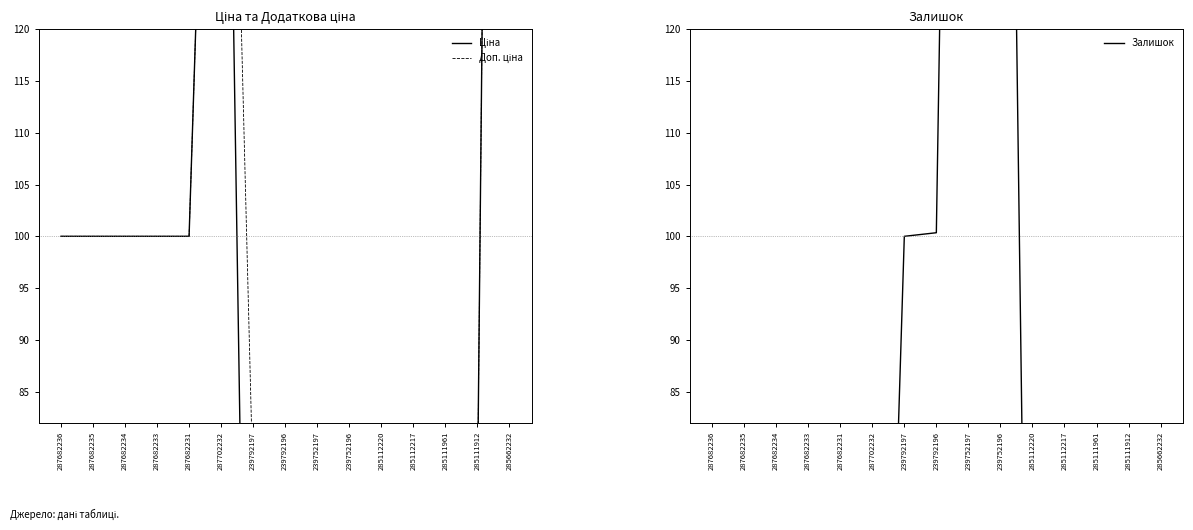

Reading left to right, list all the values displayed in this chart.

Ціна: 287682236=100.0	287682235=100.0	287682234=100.0	287682233=100.0	287682231=100.0	287702232=196.7	239792197=0.8	239792196=0.8	239752197=0.4	239752196=0.4	285112220=74.0	285112217=74.0	285111961=74.0	285111912=74.0	285662232=386.4
Доп. ціна: 287682236=100.0	287682235=100.0	287682234=100.0	287682233=100.0	287682231=100.0	287702232=196.7	239792197=75.5	239792196=75.5	239752197=37.7	239752196=37.7	285112220=74.0	285112217=74.0	285111961=74.0	285111912=74.0	285662232=386.4
Залишок: 287682236=0.0	287682235=0.0	287682234=0.0	287682233=0.0	287682231=0.0	287702232=0.0	239792197=100.0	239792196=100.3	239752197=292.4	239752196=236.3	285112220=5.9	285112217=5.9	285111961=5.9	285111912=5.2	285662232=4.5